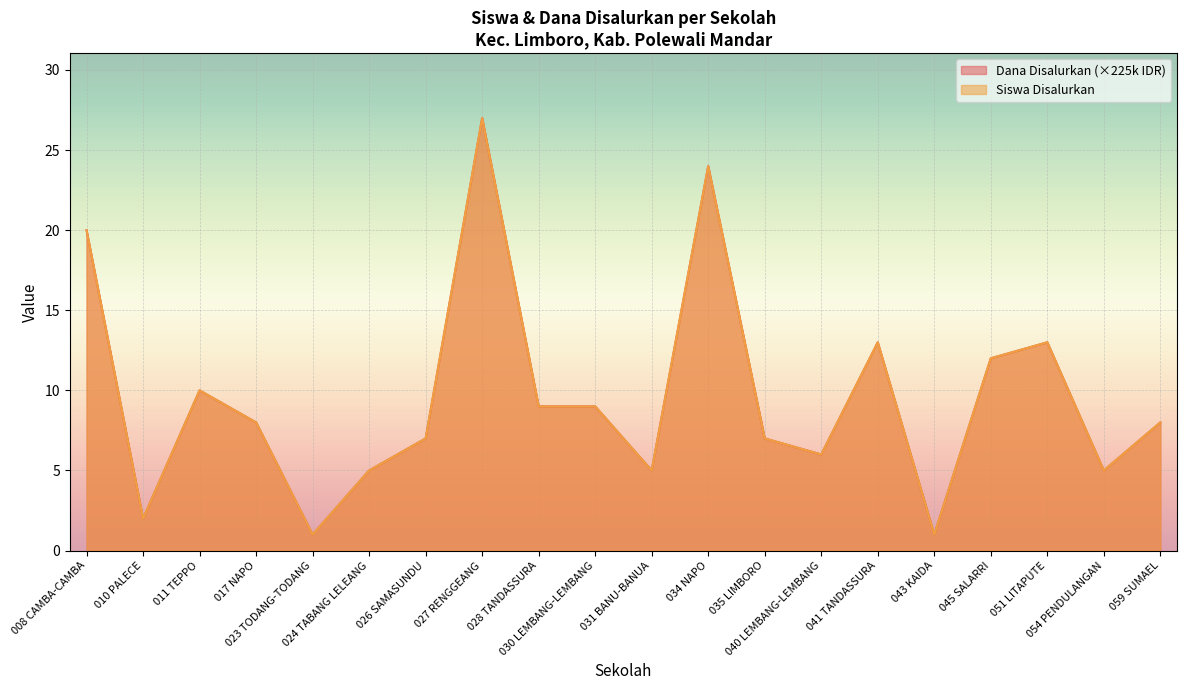

True or false: Dana Disalurkan and Siswa Disalurkan cross at least once.

False